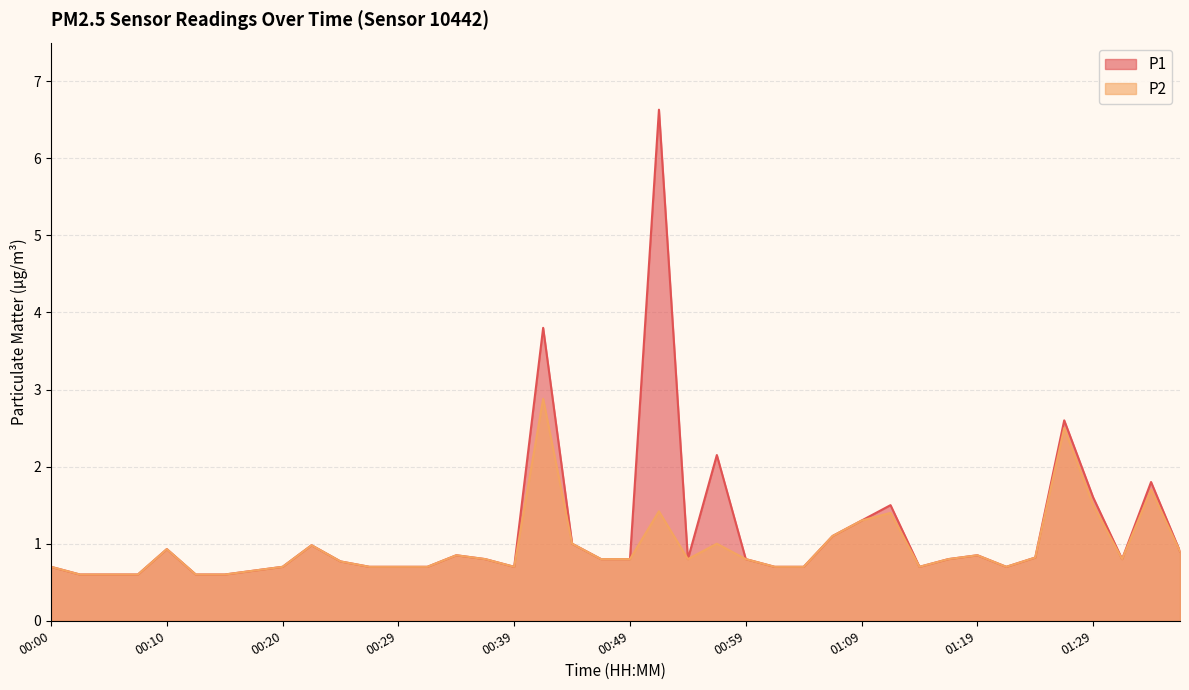

How many lines are shown in the chart?

2